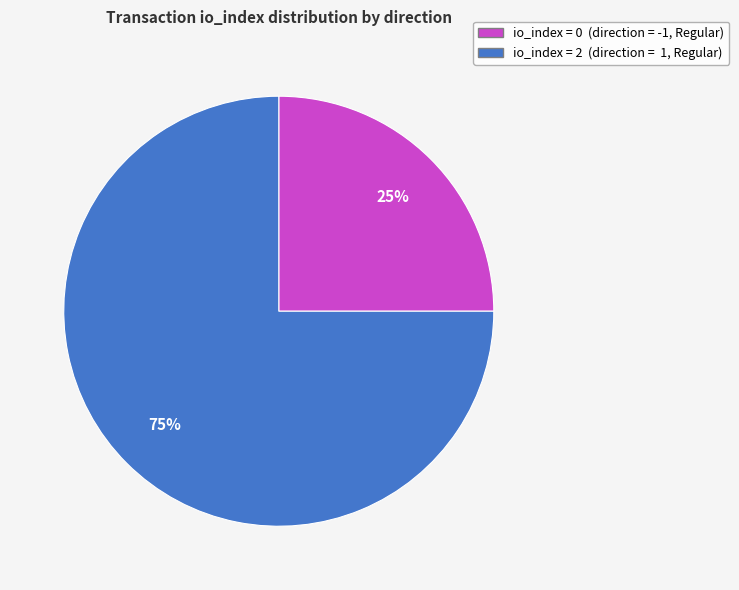

Is there a majority slice in this chart?

Yes